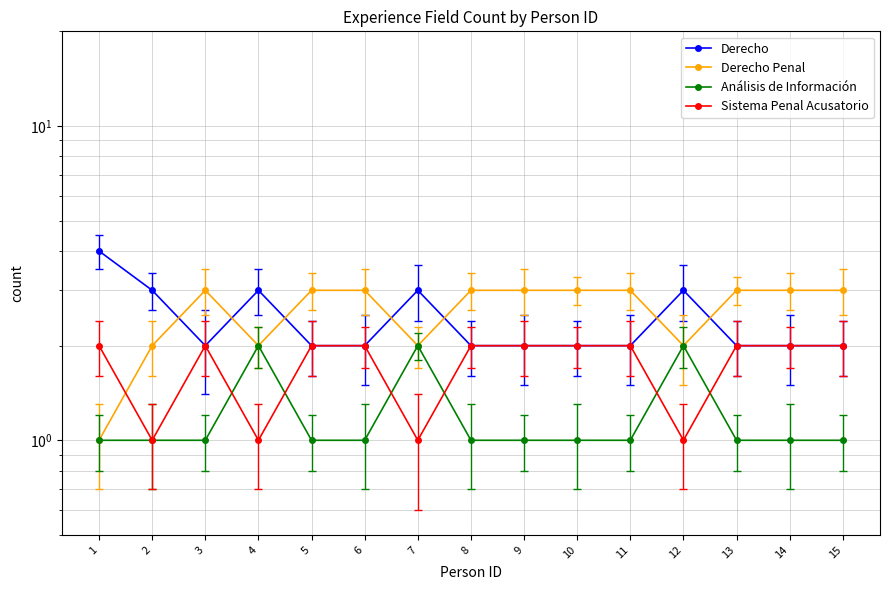

How many interior local valleys does the Derecho series have?

1